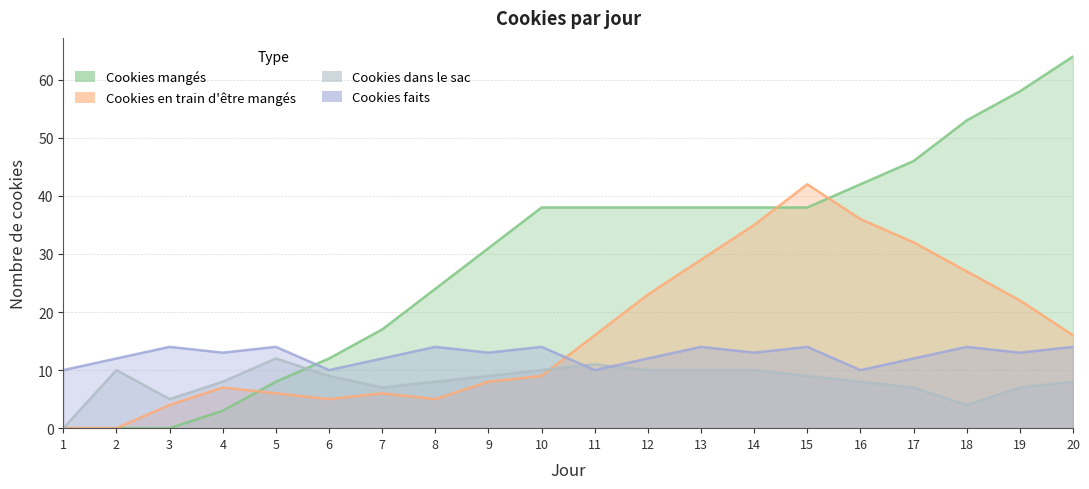

What are all the series names shown in the legend?

Cookies mangés, Cookies en train d'être mangés, Cookies dans le sac, Cookies faits